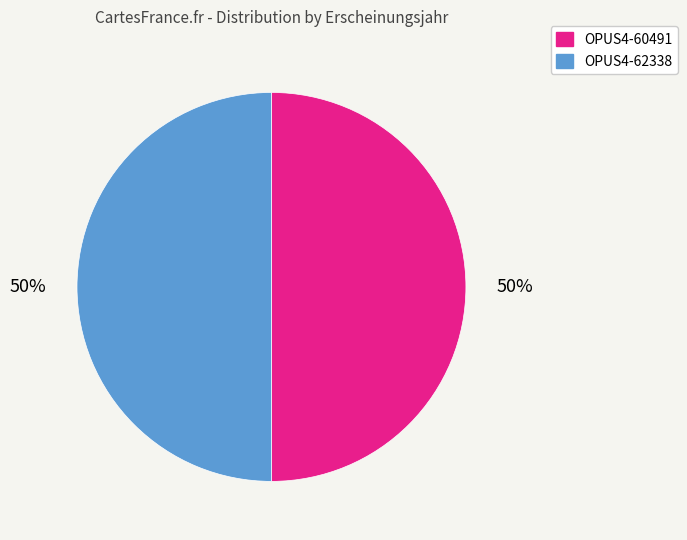

Approximately how many times larger is the value at OPUS4-60491 compared to OPUS4-62338?

1.0